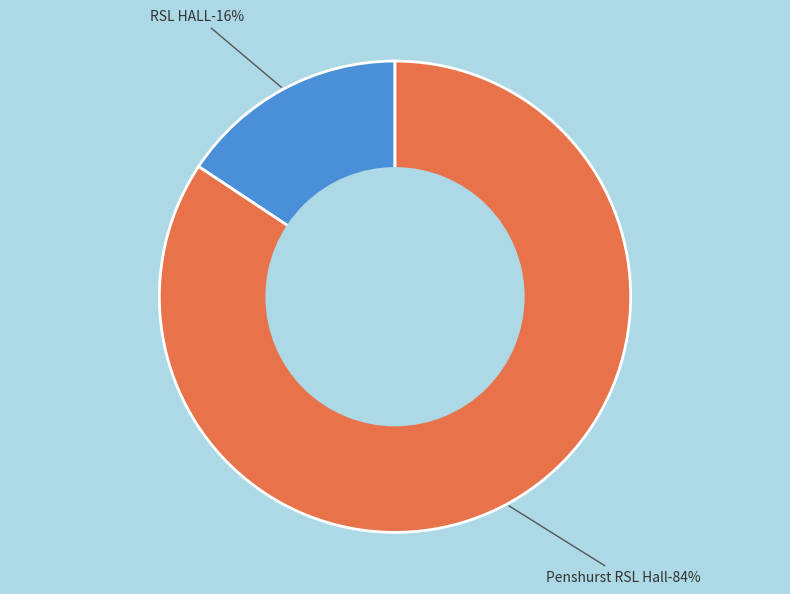

How many segments does this pie chart have?

2